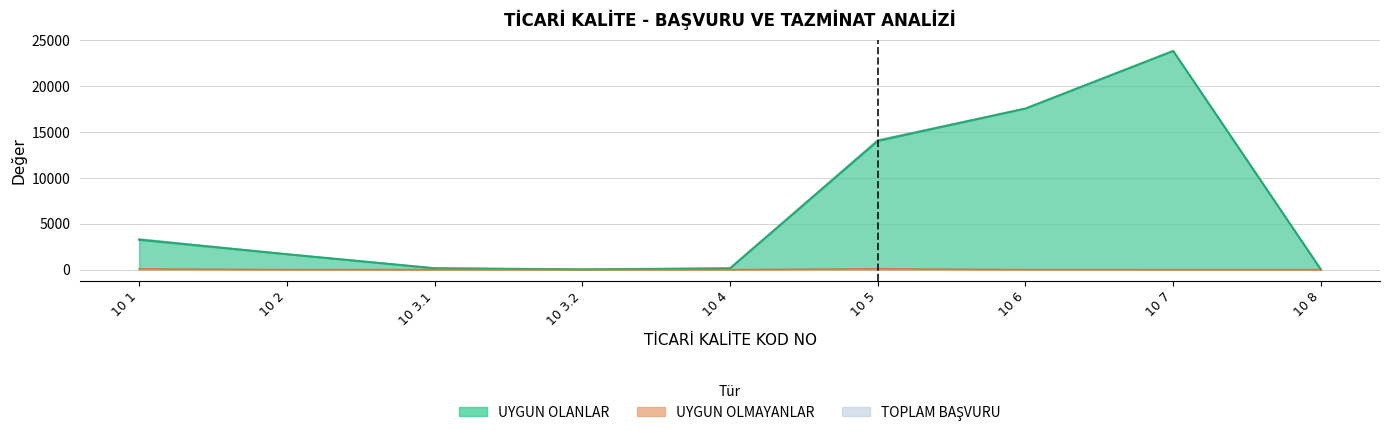

At how many categories does at least one series exceed 3720?

3